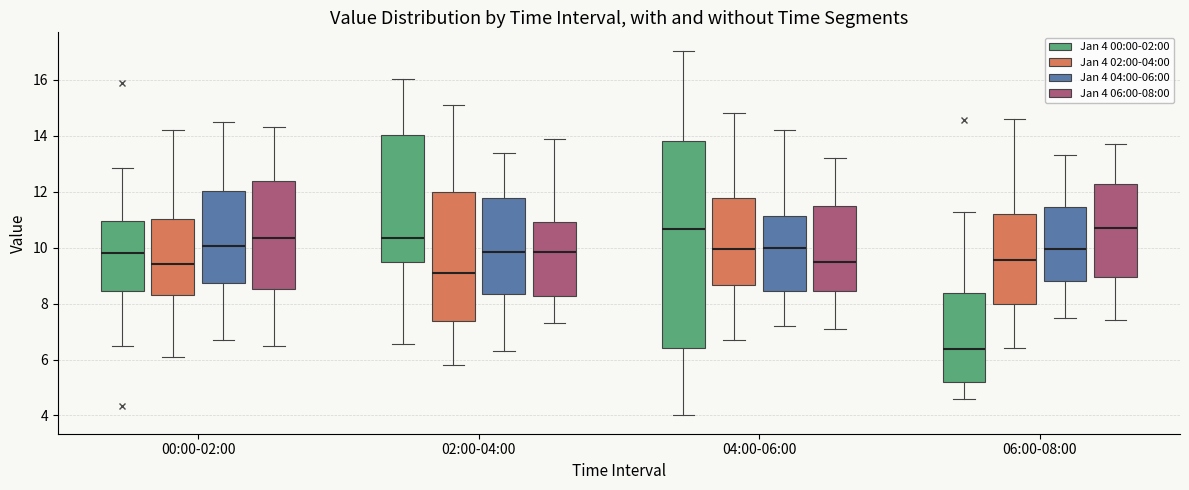

Reading left to right, read every box against the y-axis: the position of its median line, the range the box covers, and the ends of its whiskers. The values are not printed on the chart, so give them approximately, as read against the axis.

00:00-02:00 (Jan 4 00:00-02:00): median 9.8, box 8.4 to 11.0, whiskers 6.4 to 12.8
00:00-02:00 (Jan 4 02:00-04:00): median 9.4, box 8.4 to 11.0, whiskers 6.2 to 14.2
00:00-02:00 (Jan 4 04:00-06:00): median 10.0, box 8.8 to 12.0, whiskers 6.8 to 14.6
00:00-02:00 (Jan 4 06:00-08:00): median 10.4, box 8.6 to 12.4, whiskers 6.6 to 14.4
02:00-04:00 (Jan 4 00:00-02:00): median 10.4, box 9.4 to 14.0, whiskers 6.6 to 16.0
02:00-04:00 (Jan 4 02:00-04:00): median 9.2, box 7.4 to 12.0, whiskers 5.8 to 15.2
02:00-04:00 (Jan 4 04:00-06:00): median 9.8, box 8.4 to 11.8, whiskers 6.4 to 13.4
02:00-04:00 (Jan 4 06:00-08:00): median 9.8, box 8.2 to 11.0, whiskers 7.4 to 14.0
04:00-06:00 (Jan 4 00:00-02:00): median 10.6, box 6.4 to 13.8, whiskers 4.0 to 17.0
04:00-06:00 (Jan 4 02:00-04:00): median 10.0, box 8.6 to 11.8, whiskers 6.8 to 14.8
04:00-06:00 (Jan 4 04:00-06:00): median 10.0, box 8.4 to 11.2, whiskers 7.2 to 14.2
04:00-06:00 (Jan 4 06:00-08:00): median 9.6, box 8.4 to 11.4, whiskers 7.2 to 13.2
06:00-08:00 (Jan 4 00:00-02:00): median 6.4, box 5.2 to 8.4, whiskers 4.6 to 11.2
06:00-08:00 (Jan 4 02:00-04:00): median 9.6, box 8.0 to 11.2, whiskers 6.4 to 14.6
06:00-08:00 (Jan 4 04:00-06:00): median 10.0, box 8.8 to 11.4, whiskers 7.6 to 13.4
06:00-08:00 (Jan 4 06:00-08:00): median 10.8, box 9.0 to 12.2, whiskers 7.4 to 13.8